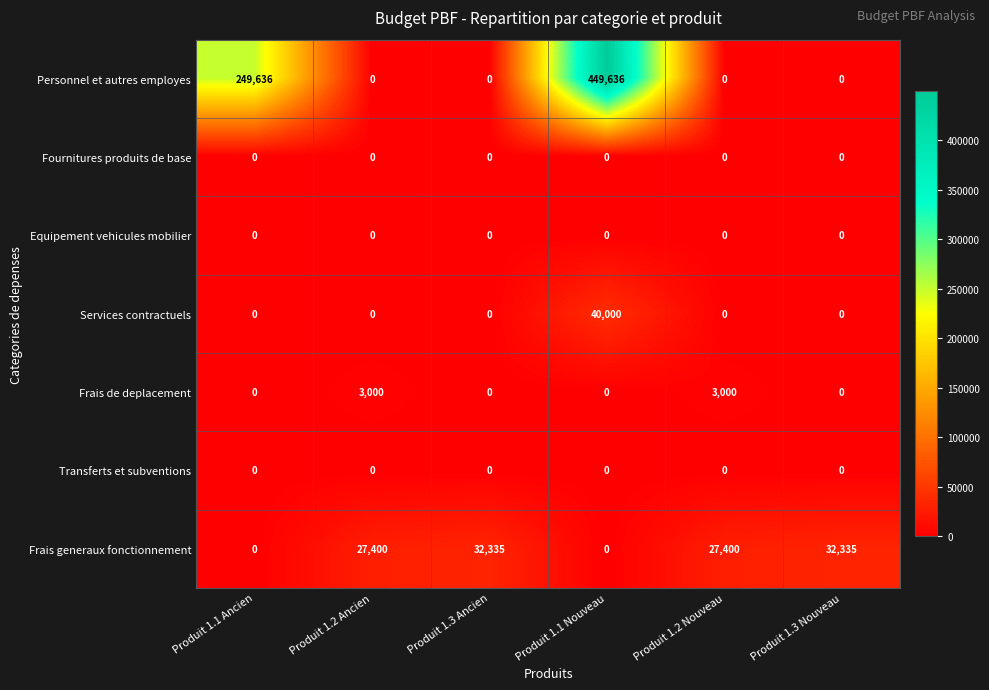

Which series has the widest spread of values?

Personnel et autres employes